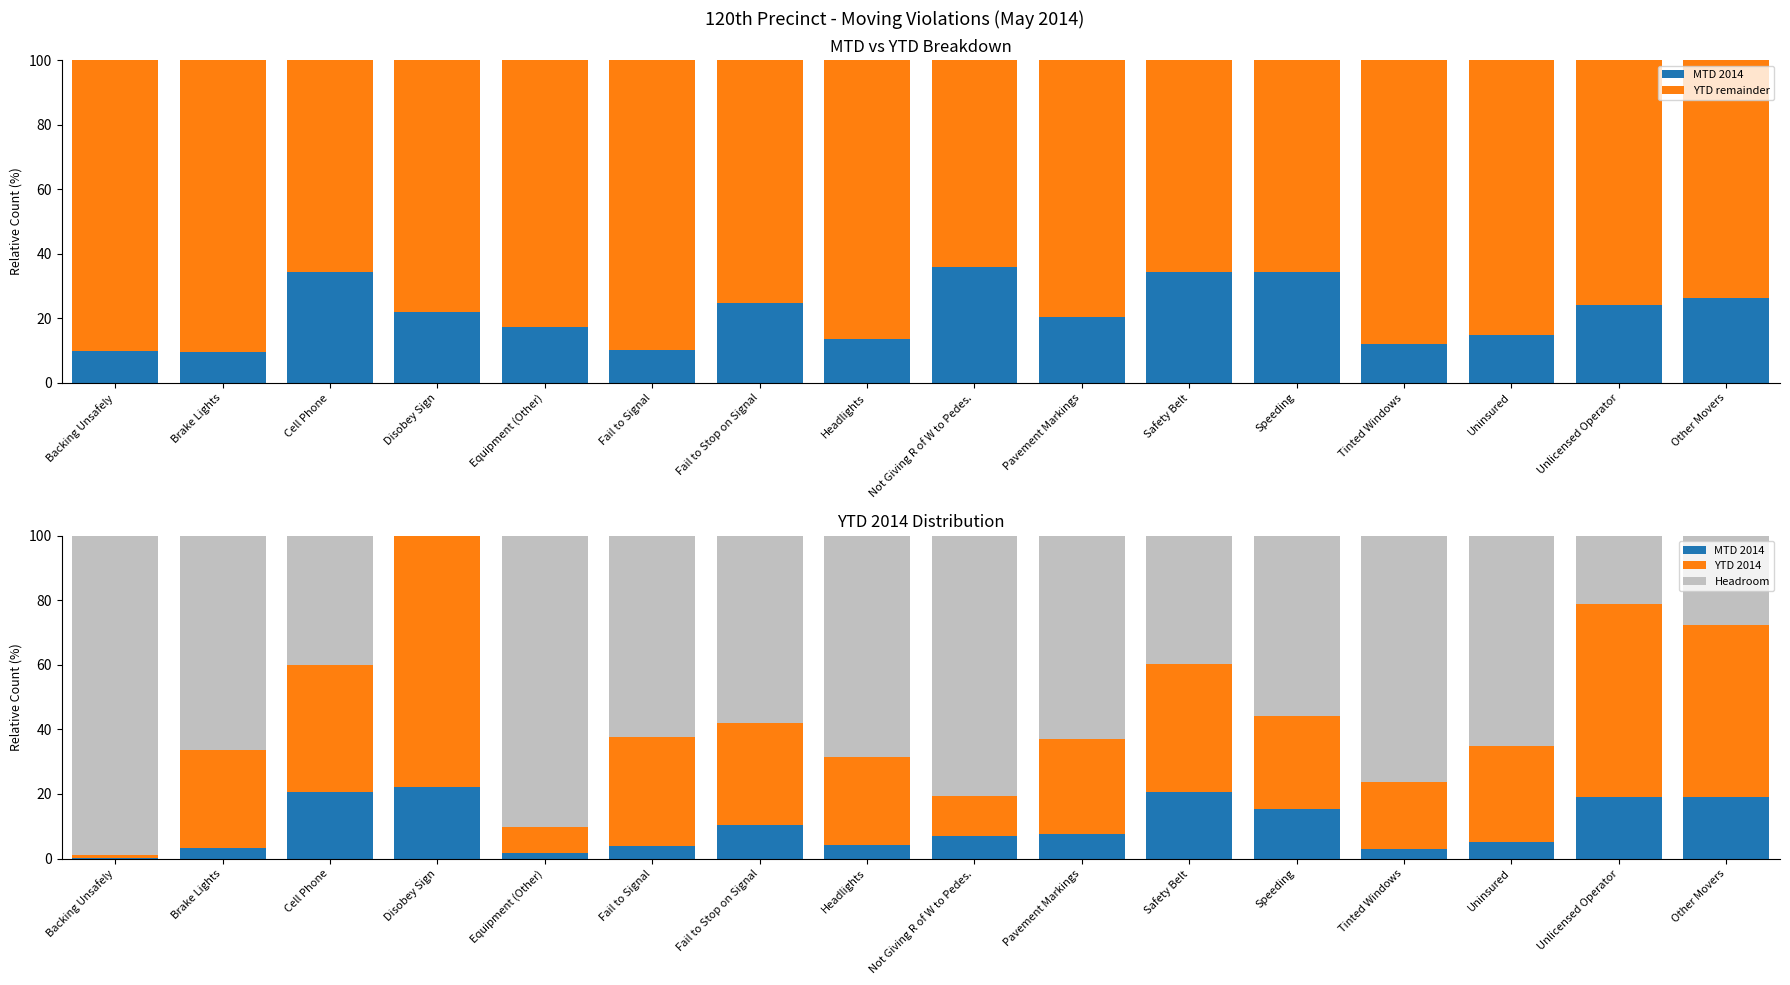

Which series changed the most between Backing Unsafely and Fail to Stop on Signal?

Headroom